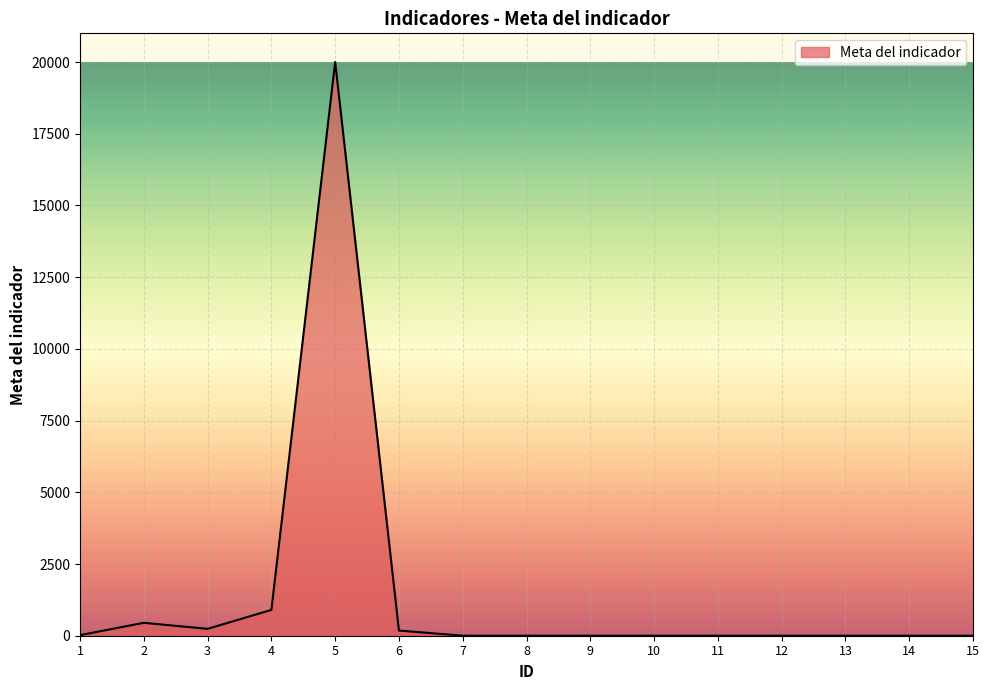

What is the maximum value shown in the chart?

20000